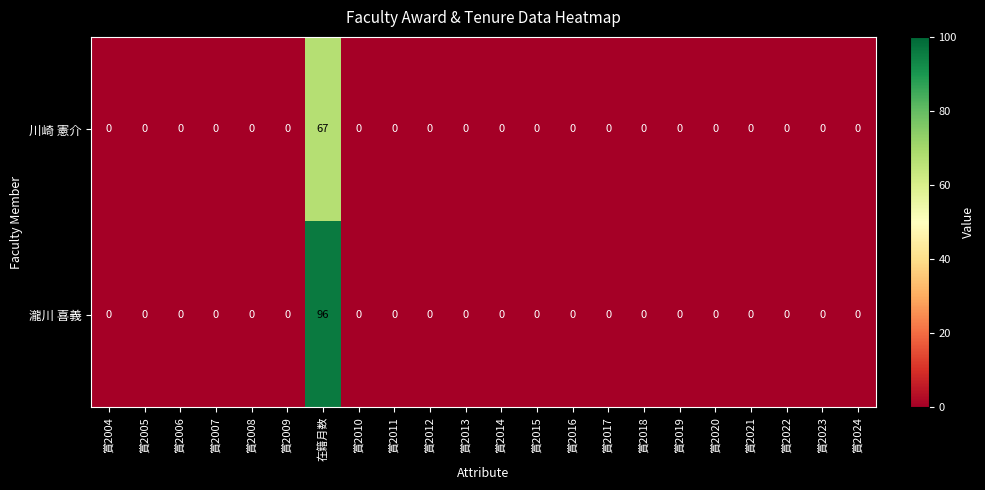

What is the sum of all 川崎 憲介 values?

67